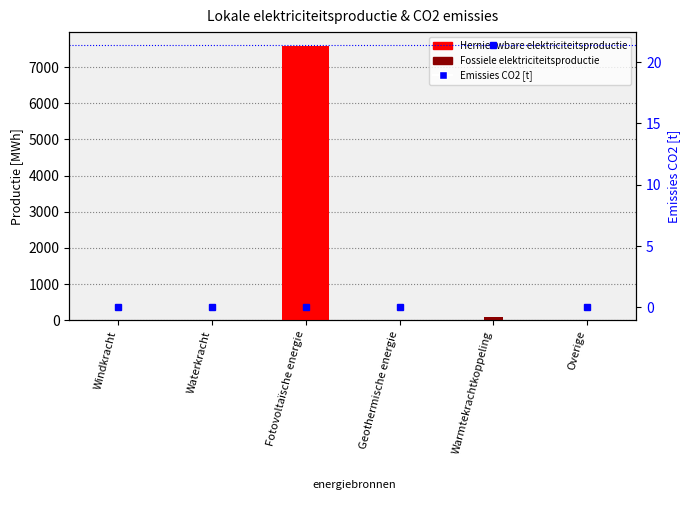

True or false: Emissies CO2 [t] has a value of 7.7 at Waterkracht.

False